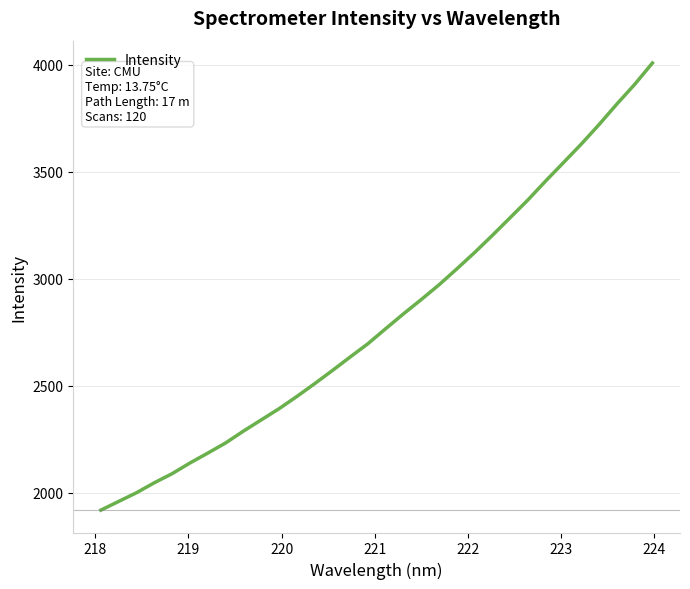

What is the difference between the maximum and minimum values?

2090.0